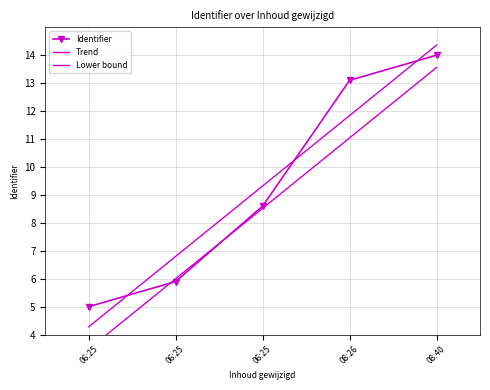

How many distinct data groups are displayed?

3